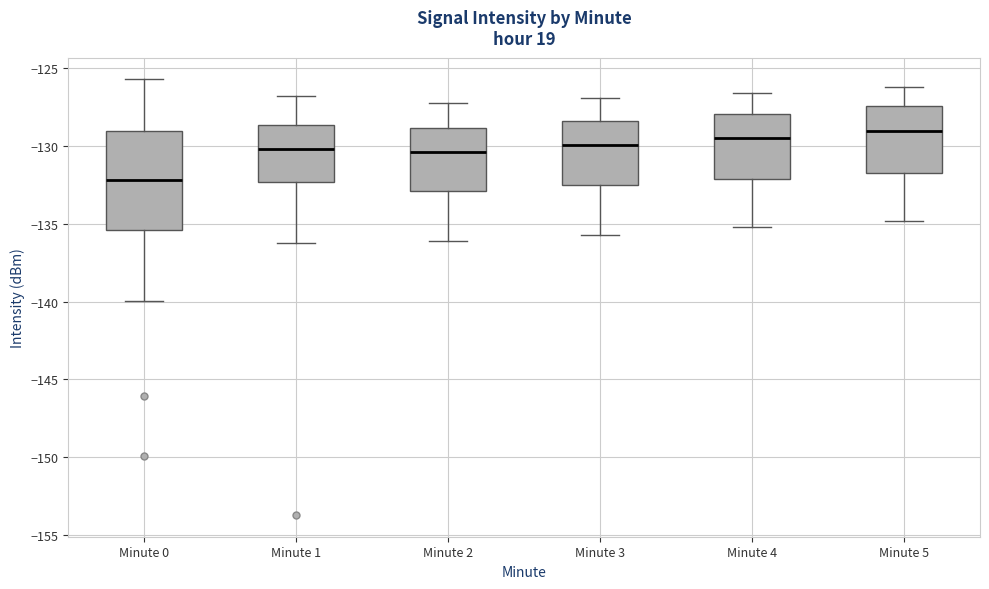

Reading left to right, transcribe this box plot: for each box, give where its median line is, the range the box spans, and where its two whiskers end, as read against the y-axis. The values are not printed on the chart, so give them approximately, as read against the axis.

Minute 0: median -132.0, box -135.5 to -129.0, whiskers -140.0 to -125.5
Minute 1: median -130.0, box -132.5 to -128.5, whiskers -136.0 to -127.0
Minute 2: median -130.5, box -133.0 to -129.0, whiskers -136.0 to -127.0
Minute 3: median -130.0, box -132.5 to -128.5, whiskers -135.5 to -127.0
Minute 4: median -129.5, box -132.0 to -128.0, whiskers -135.0 to -126.5
Minute 5: median -129.0, box -131.5 to -127.5, whiskers -135.0 to -126.0